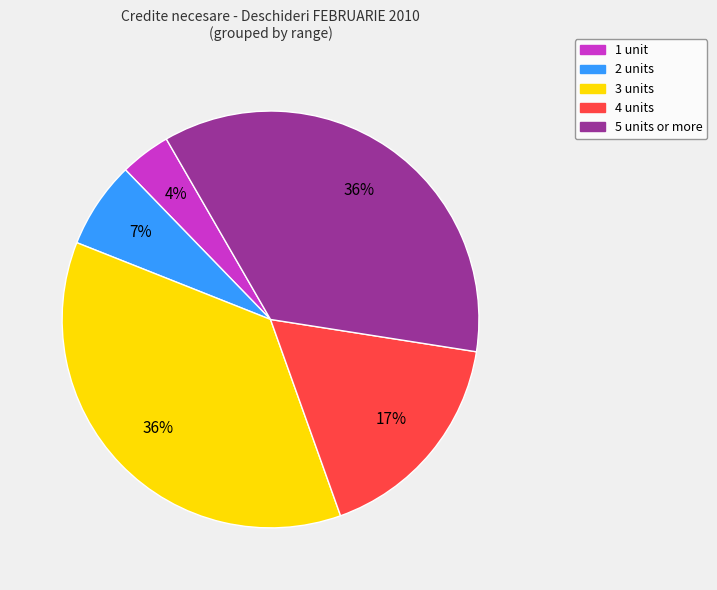

Is there any slice that represents more than half of the pie?

No